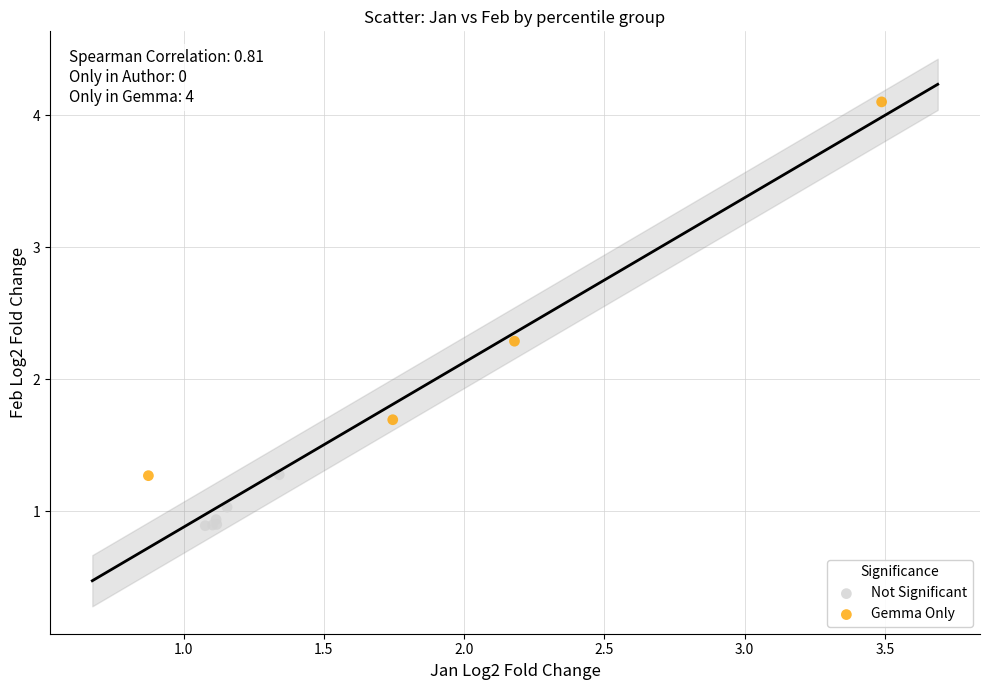

Which series contains the highest Y value?

Gemma Only